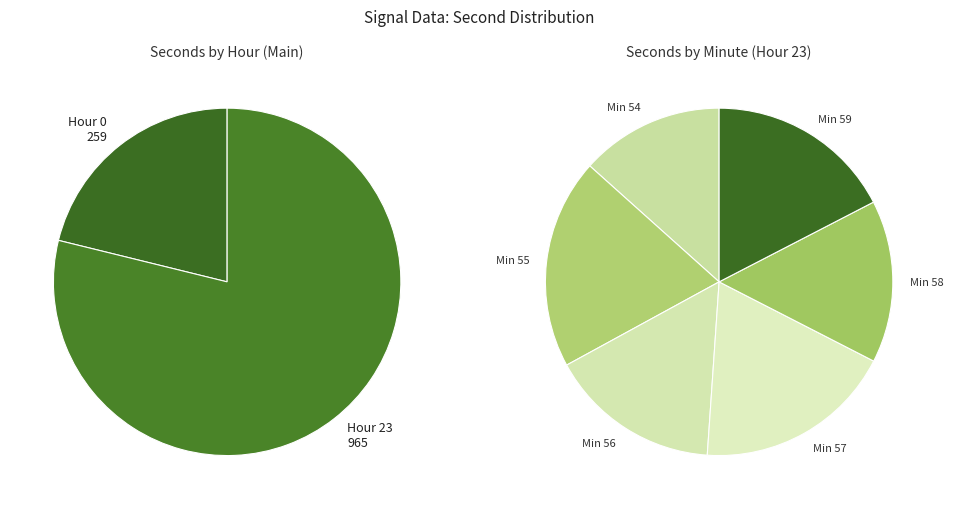

To the nearest percent, what is the difference between the 4 and 1 slice percentages?

7%